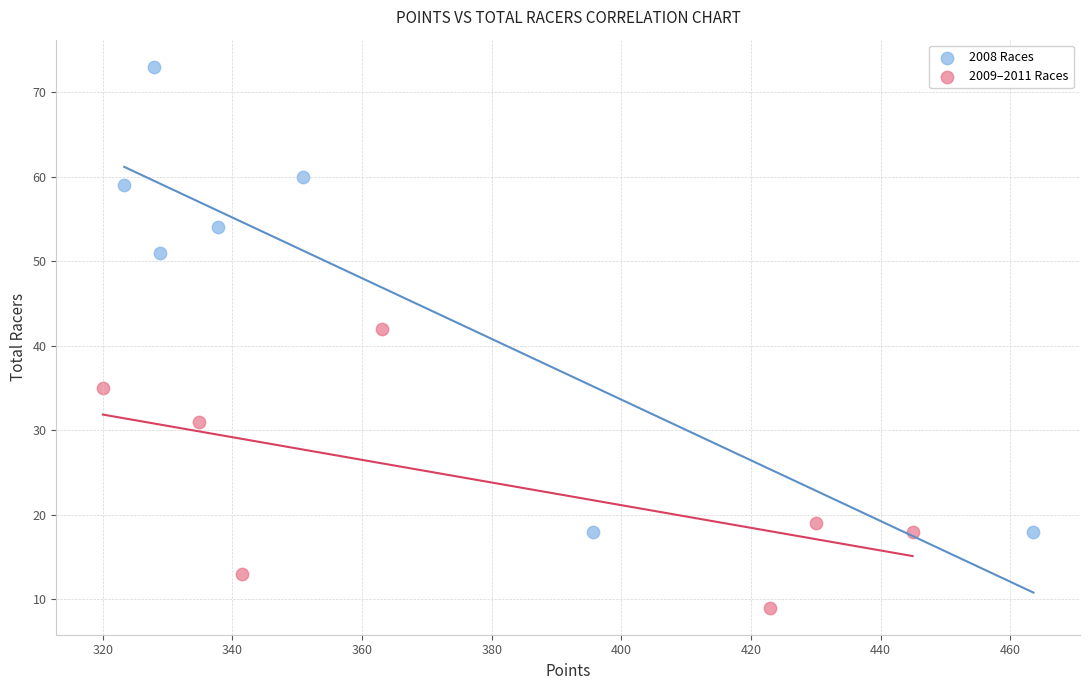

Which series reaches the maximum Y coordinate?

2008 Races